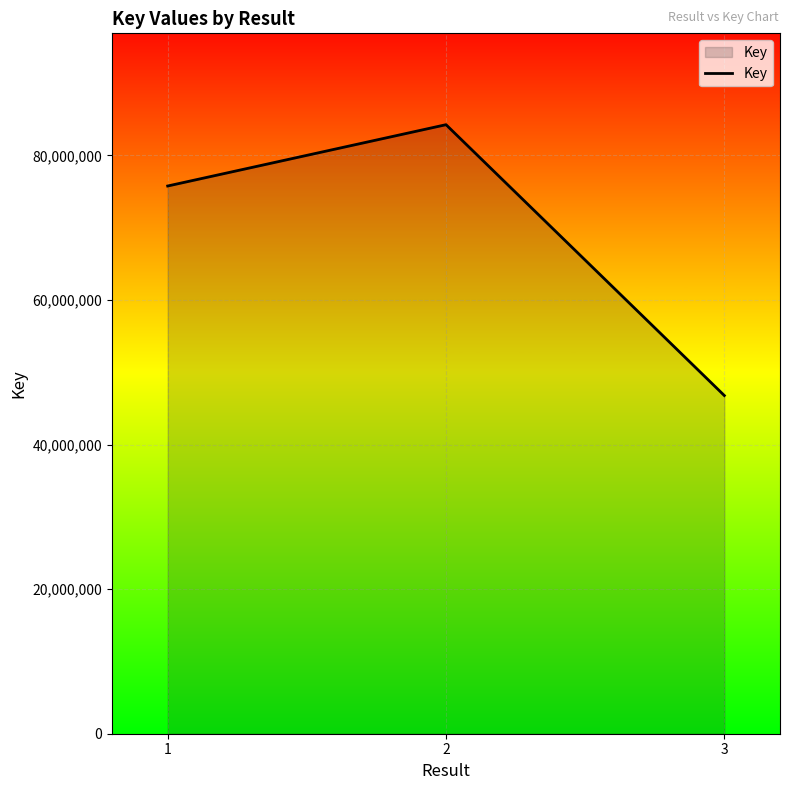

How many categories are shown in the chart?

3